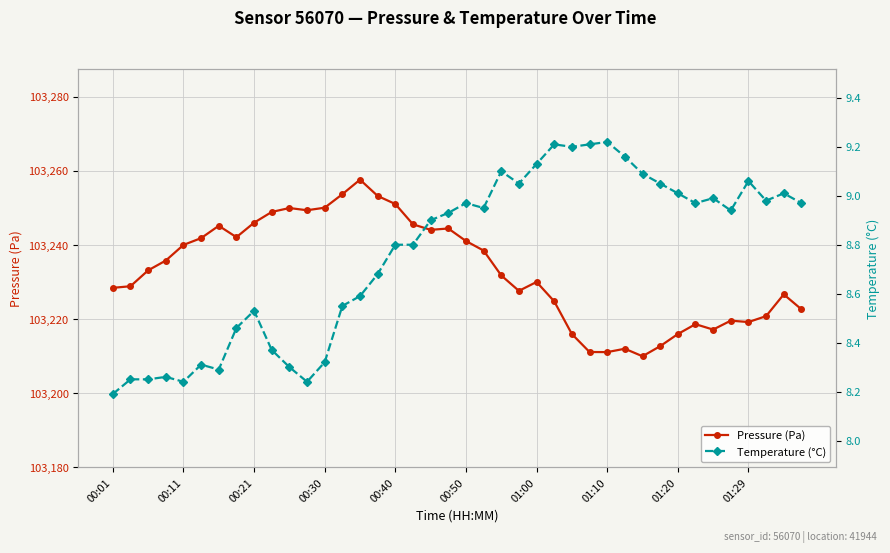

Does the chart have visible grid lines?

Yes